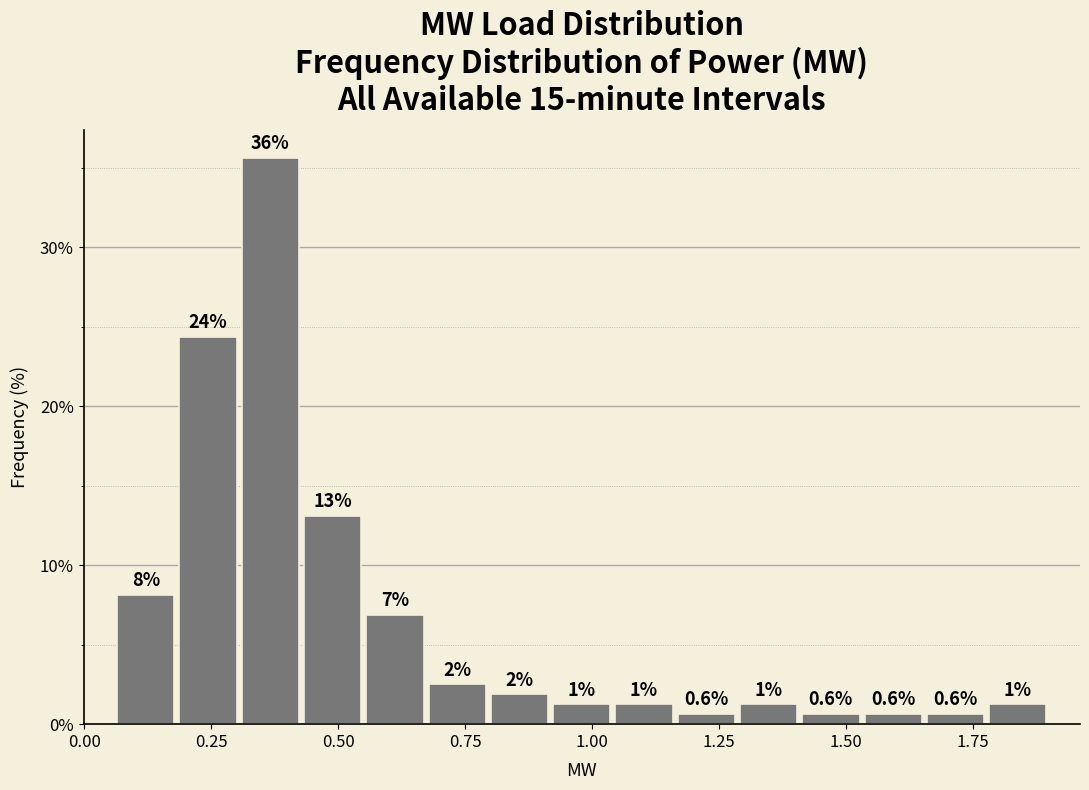

Around what value on the x-axis is the tallest bar? Give the approximate position of its centre, as read against the axis.

0.35